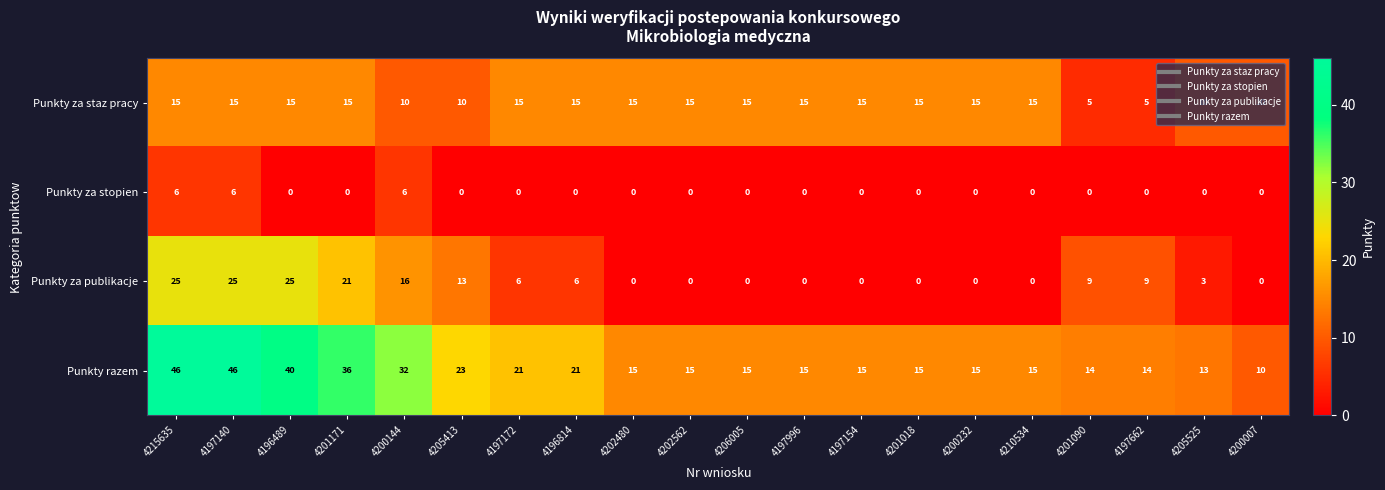

Rank the series by their average value, from highest to lowest.

Punkty razem, Punkty za staz pracy, Punkty za publikacje, Punkty za stopien